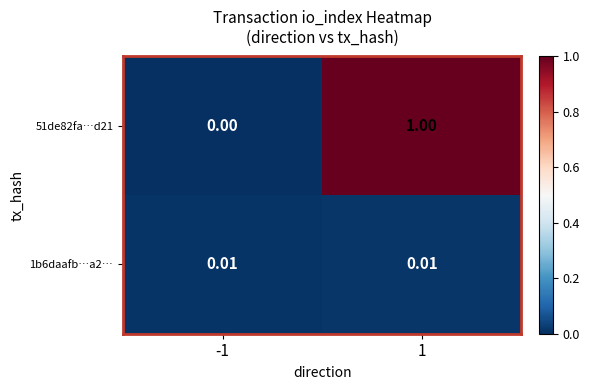

How many data points does each series have?

2